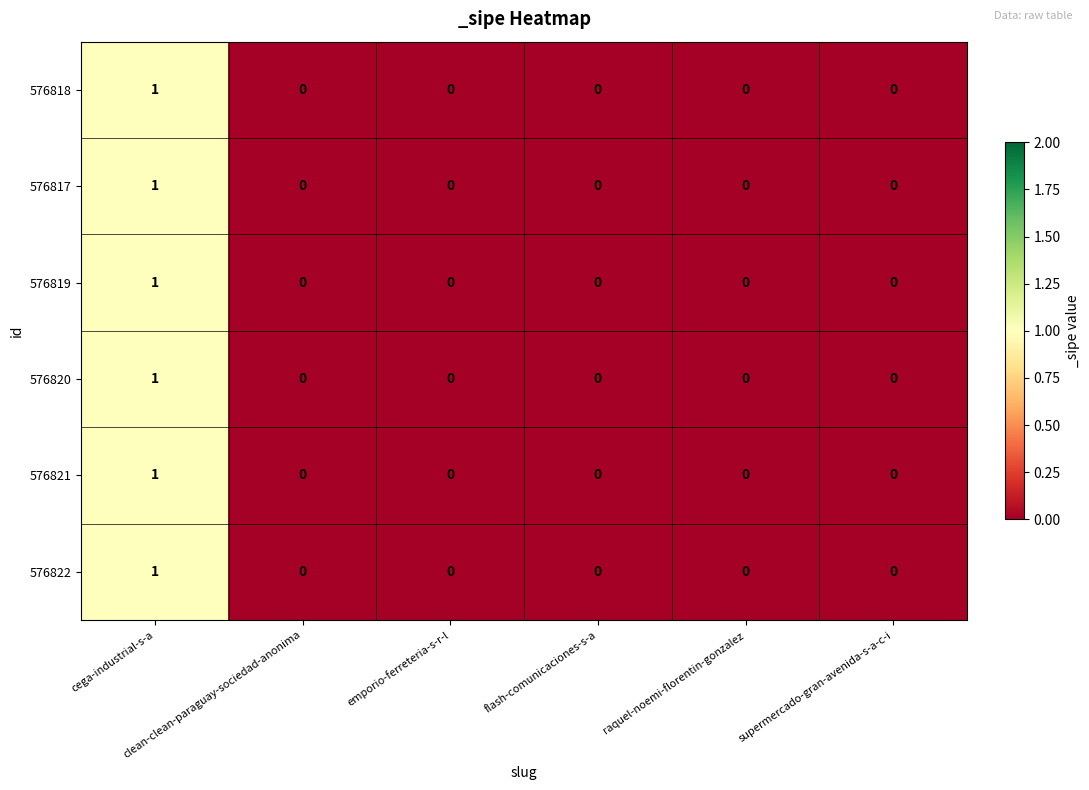

Count the 576822 values in the range 0 to 1.

6